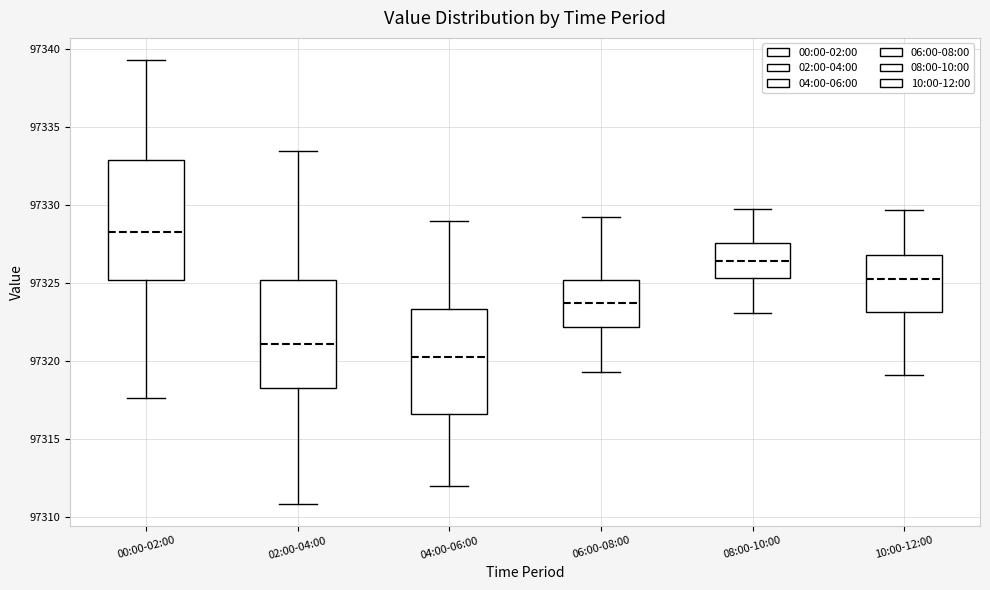

Reading left to right, transcribe this box plot: for each box, give where its median line is, the range the box spans, and where its two whiskers end, as read against the y-axis. The values are not printed on the chart, so give them approximately, as read against the axis.

00:00-02:00: median 97328.5, box 97325.0 to 97333.0, whiskers 97317.5 to 97339.5
02:00-04:00: median 97321.0, box 97318.5 to 97325.0, whiskers 97311.0 to 97333.5
04:00-06:00: median 97320.5, box 97316.5 to 97323.5, whiskers 97312.0 to 97329.0
06:00-08:00: median 97323.5, box 97322.0 to 97325.0, whiskers 97319.5 to 97329.0
08:00-10:00: median 97326.5, box 97325.5 to 97327.5, whiskers 97323.0 to 97330.0
10:00-12:00: median 97325.0, box 97323.0 to 97327.0, whiskers 97319.0 to 97329.5